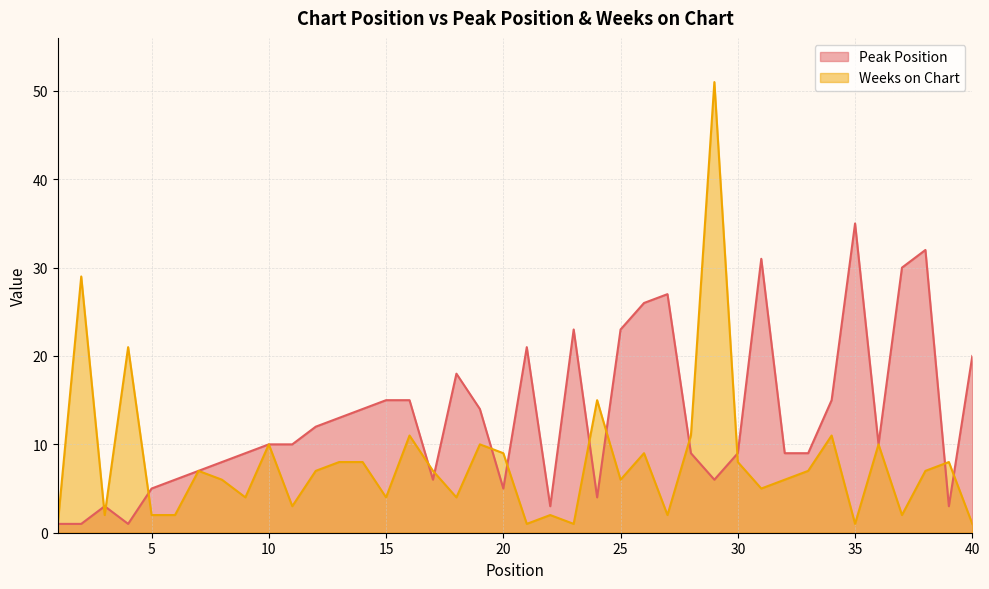

True or false: Peak Position and Weeks on Chart cross at least once.

True